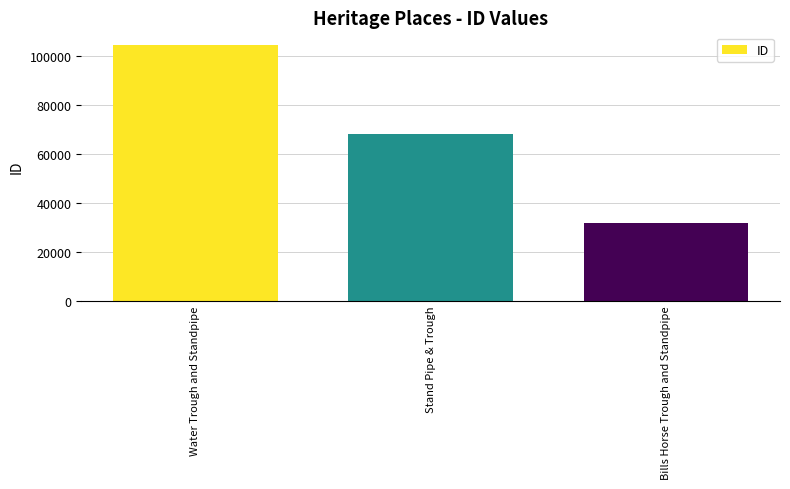

What is the label of the 2nd bar from the right?

Stand Pipe & Trough